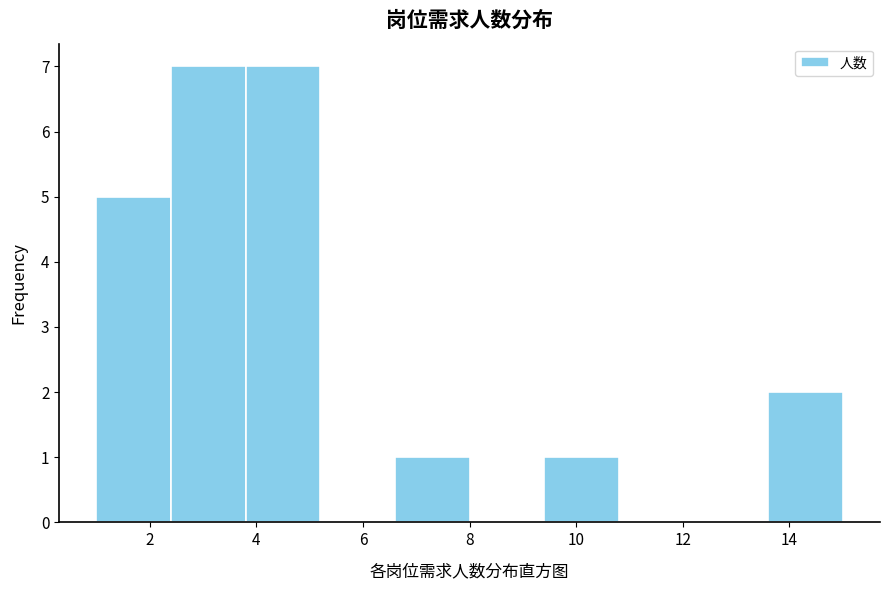

Reading left to right, list every bar in this chart as the range it spans on the x-axis followed by its height. The values are not printed on the chart, so give them approximately, as read against the axis.

1.0 to 2.4: 5
2.4 to 3.8: 7
3.8 to 5.2: 7
5.2 to 6.6: 0
6.6 to 8.0: 1
8.0 to 9.4: 0
9.4 to 10.8: 1
10.8 to 12.2: 0
12.2 to 13.6: 0
13.6 to 15.0: 2